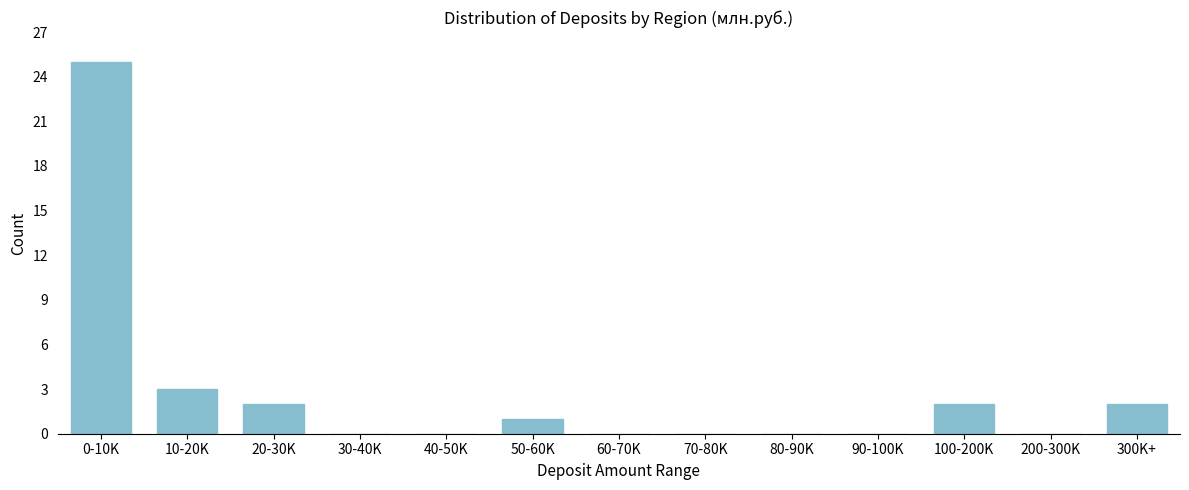

Reading right to left, extract all data points from this chart.

300K+=2	200-300K=0	100-200K=2	90-100K=0	80-90K=0	70-80K=0	60-70K=0	50-60K=1	40-50K=0	30-40K=0	20-30K=2	10-20K=3	0-10K=25